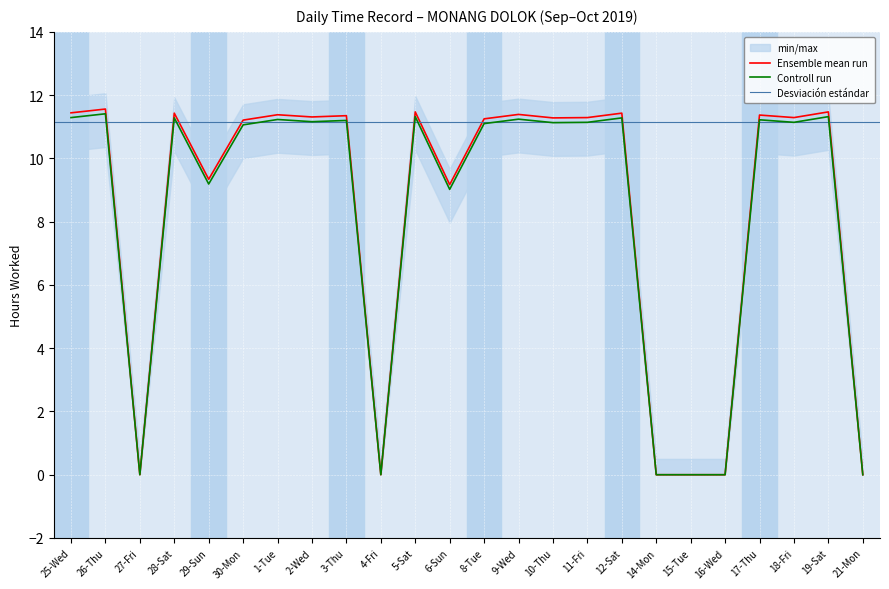

Approximately how many times larger is the value at 17-Thu compared to 6-Sun?

1.2